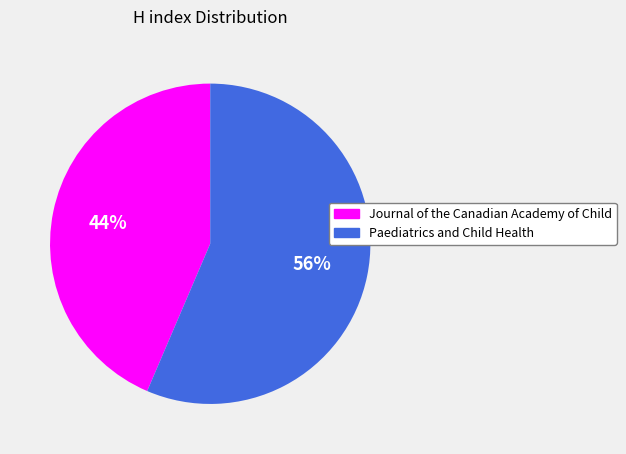

Which slice is the smallest?

Journal of the Canadian Academy of Child